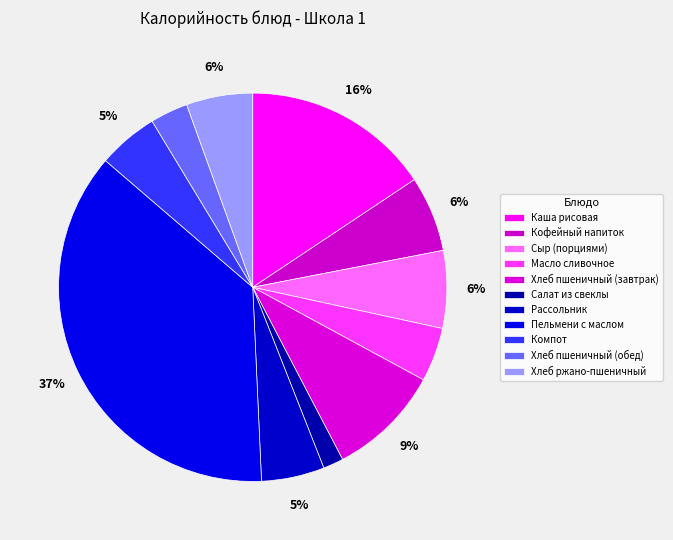

What is the smallest slice in the pie chart?

Салат из свеклы